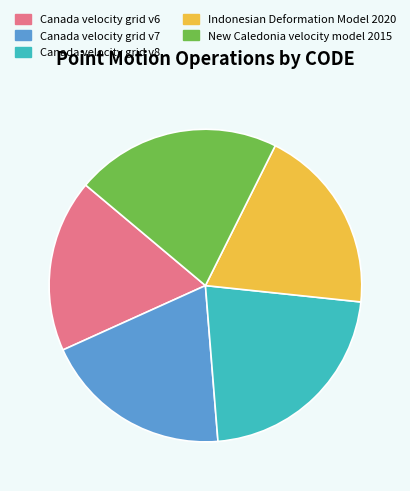

Do Canada velocity grid v7 and Canada velocity grid v6 together represent more than half of the pie?

No